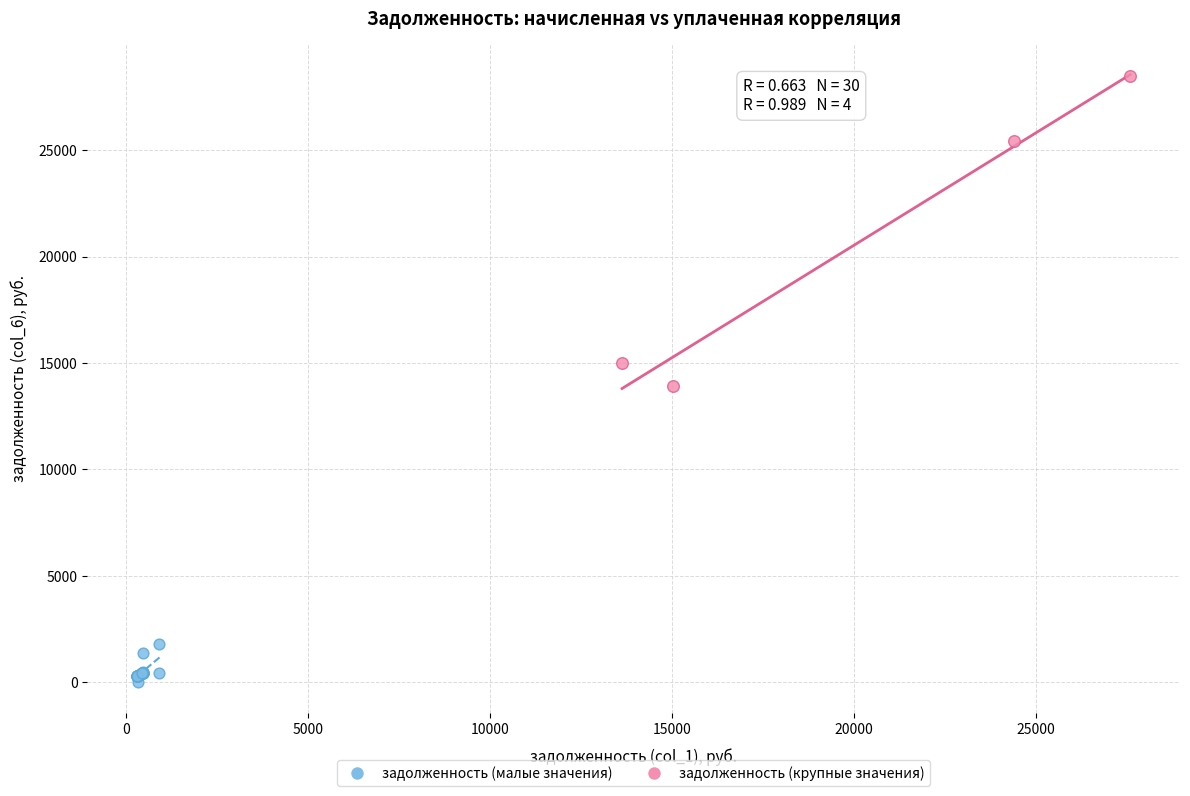

Which series reaches the maximum Y coordinate?

задолженность (крупные значения)